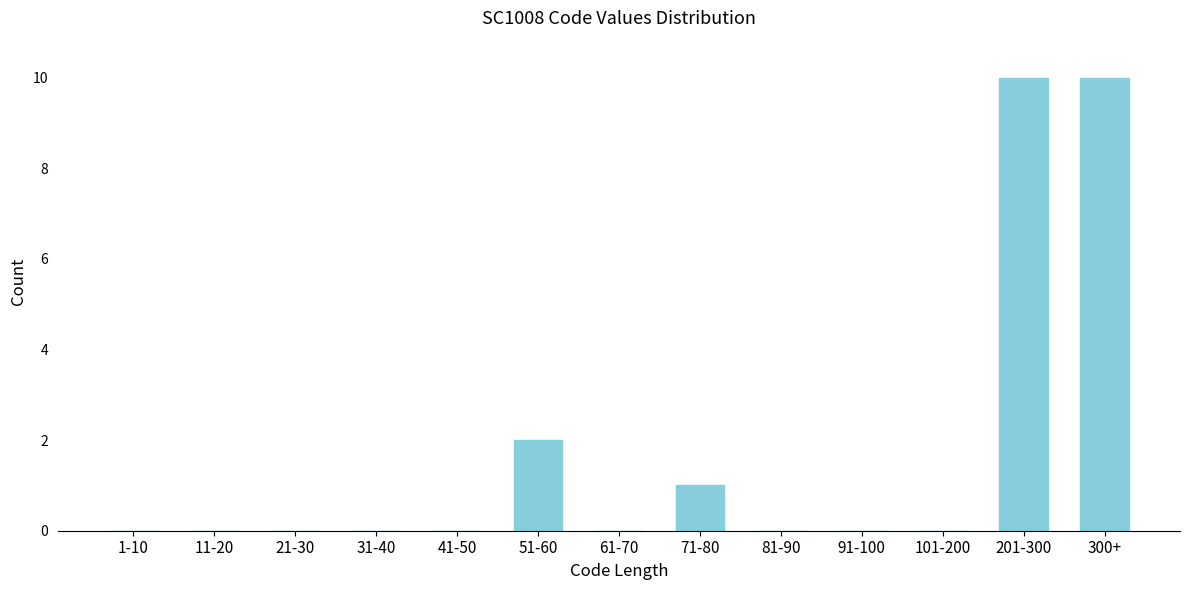

Reading left to right, list all the values displayed in this chart.

1-10=0	11-20=0	21-30=0	31-40=0	41-50=0	51-60=2	61-70=0	71-80=1	81-90=0	91-100=0	101-200=0	201-300=10	300+=10